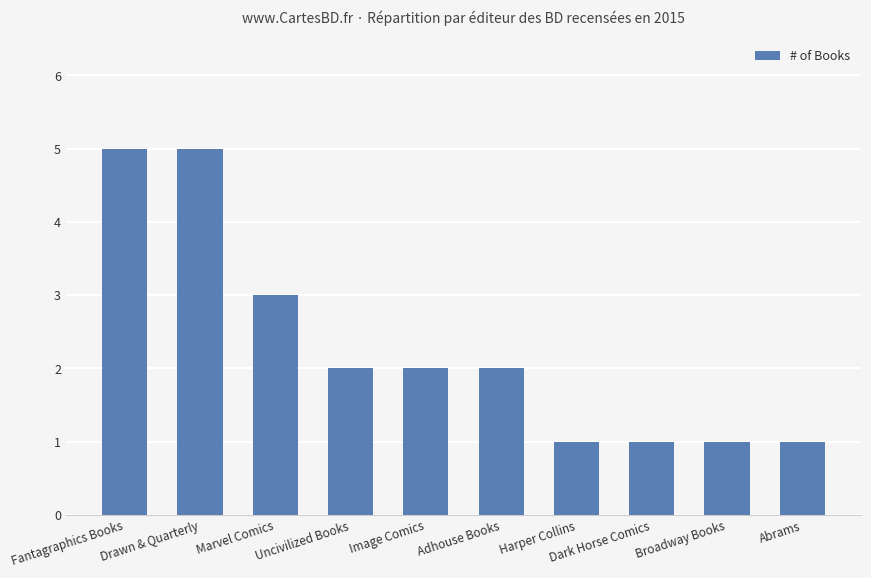

What is the average value?

2